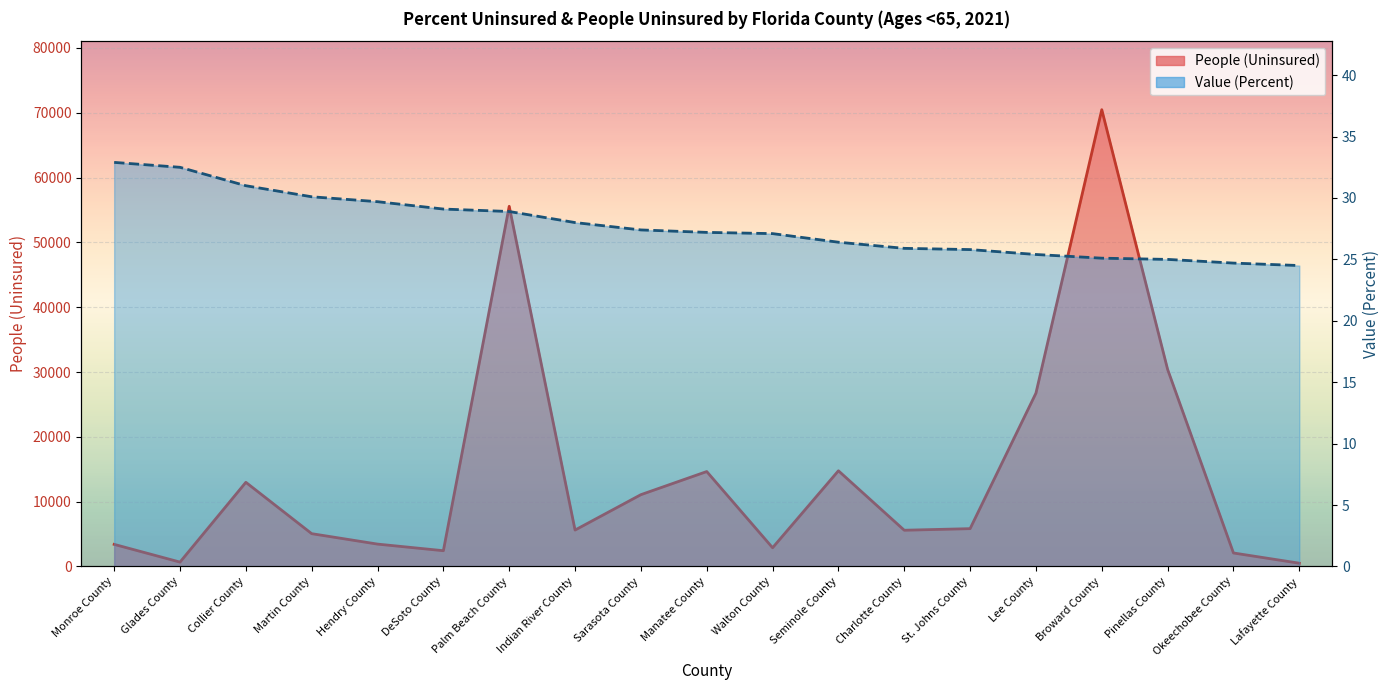

True or false: Value (Percent) has more than 2 points higher than both neighbors.

False